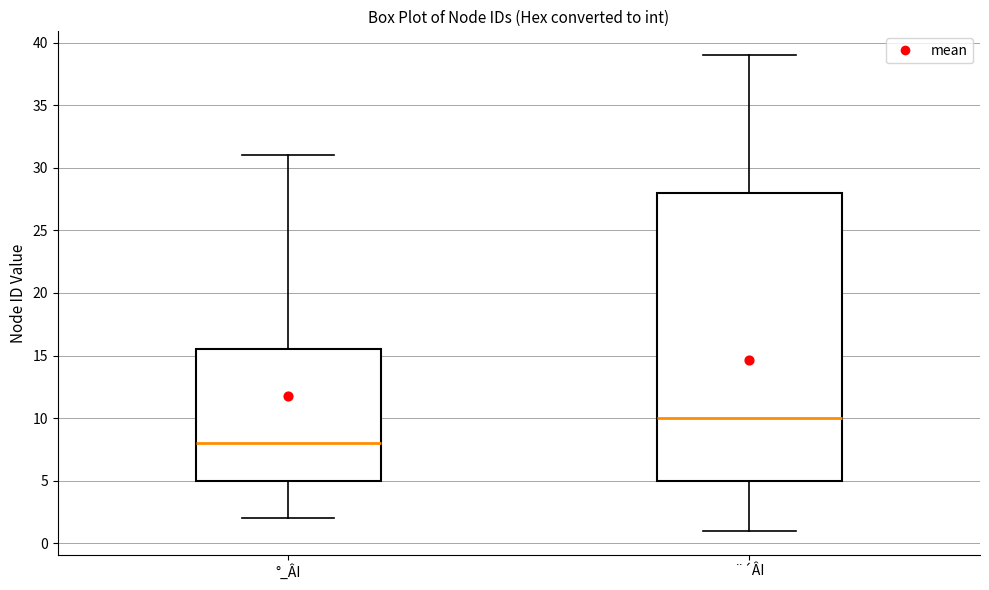

Reading left to right, read every box against the y-axis: the position of its median line, the range the box covers, and the ends of its whiskers. The values are not printed on the chart, so give them approximately, as read against the axis.

°_ÂI: median 8.0, box 5.0 to 15.5, whiskers 2.0 to 31.0
¨´ÂI: median 10.0, box 5.0 to 28.0, whiskers 1.0 to 39.0